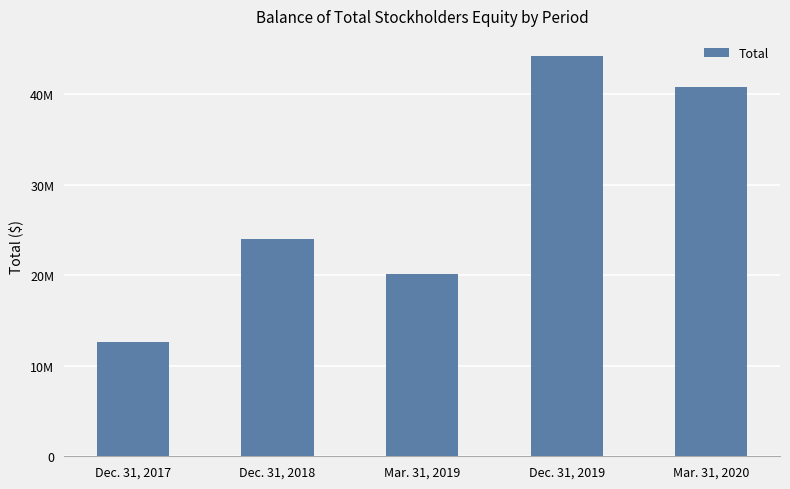

How many values are between 20164062 and 40798192?

3